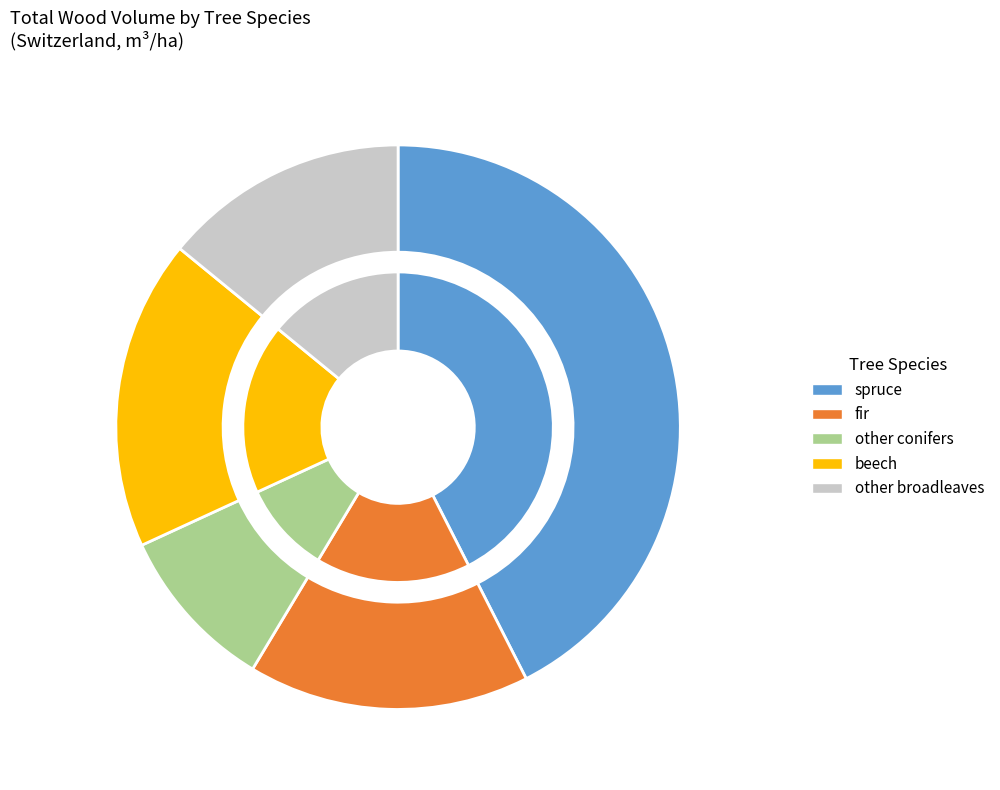

Is there any slice that represents more than half of the pie?

No